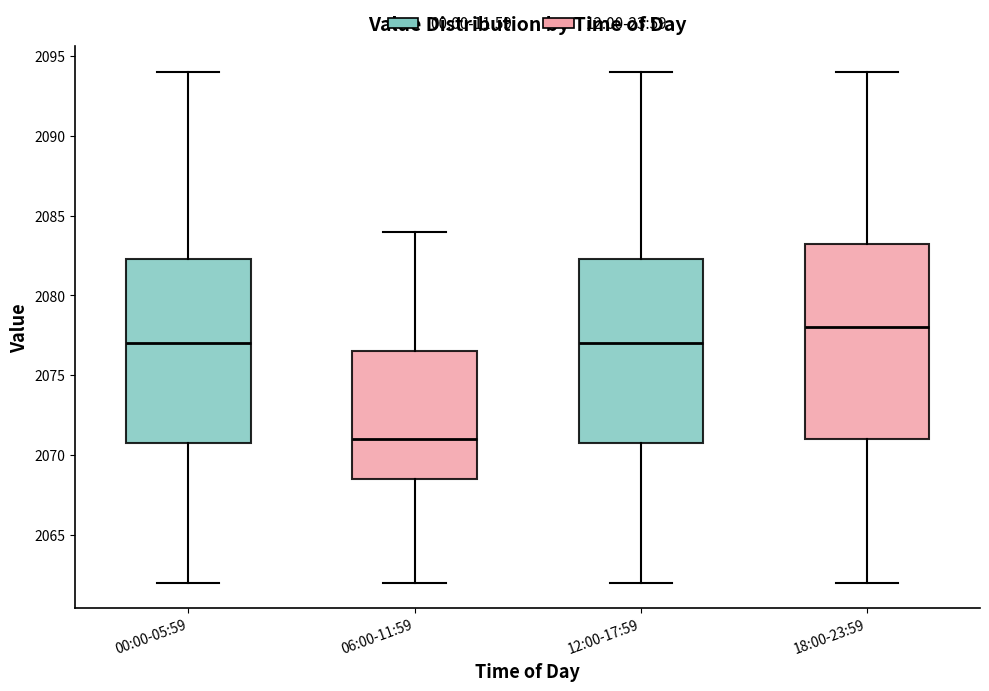

Which box is the tallest, from its lower edge to its upper edge?

18:00-23:59